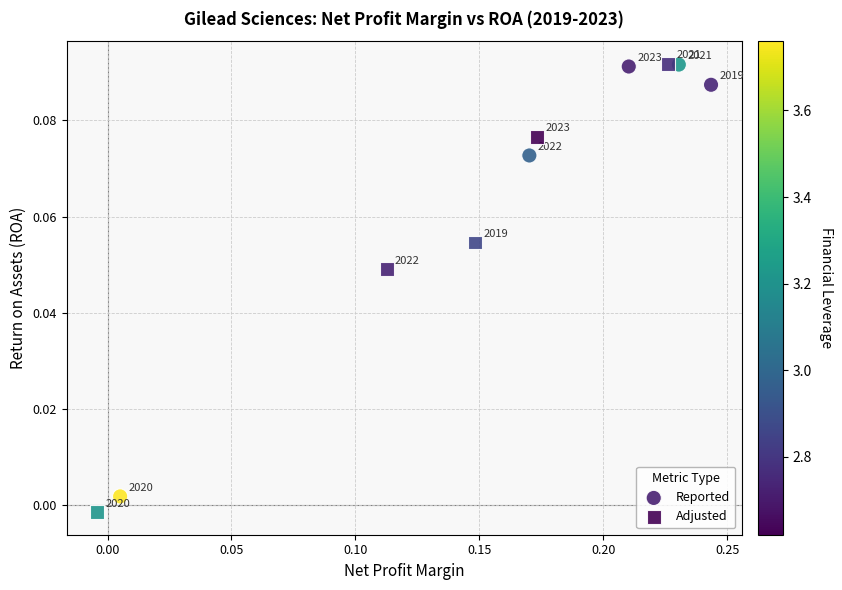

Which series contains the highest Y value?

Adjusted